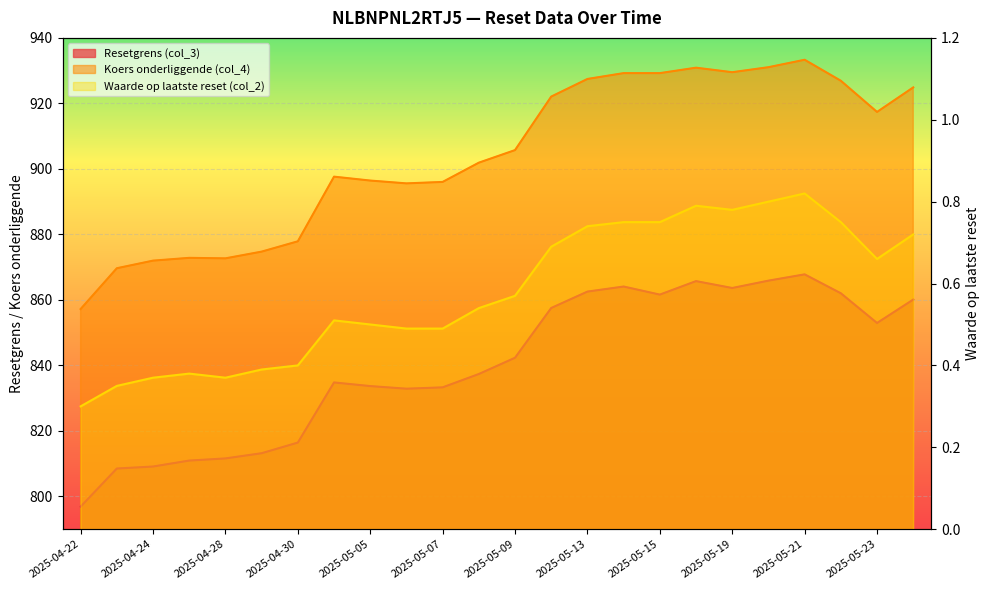

At which label is Waarde op laatste reset (col_2) closest to 0?

2025-04-22